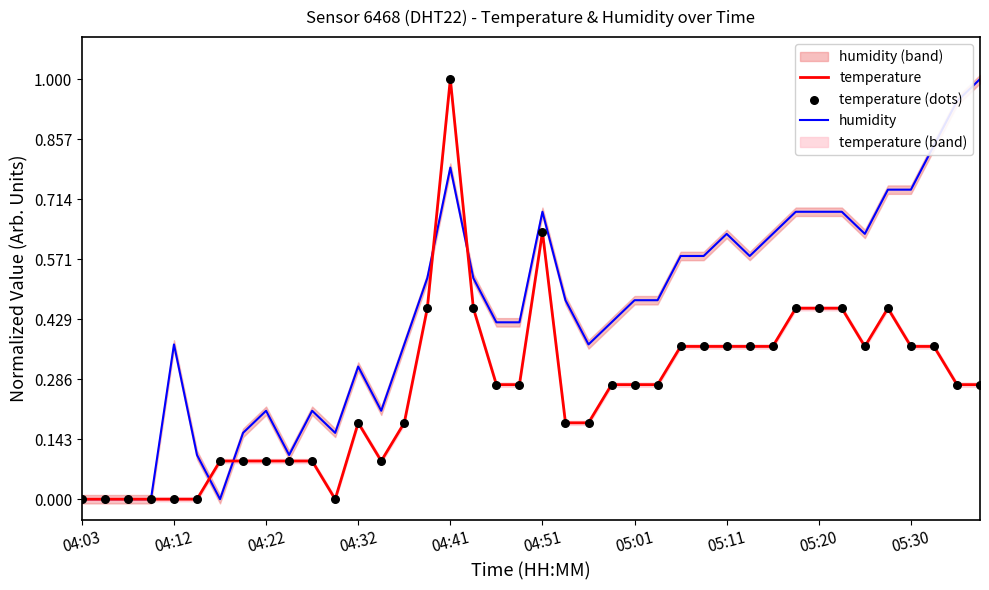

The humidity series shows 0.8 at 04:41. True or false?

True